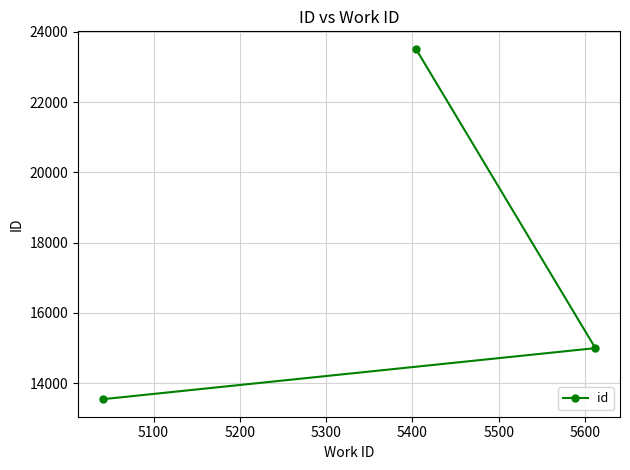

Does the chart have visible grid lines?

Yes